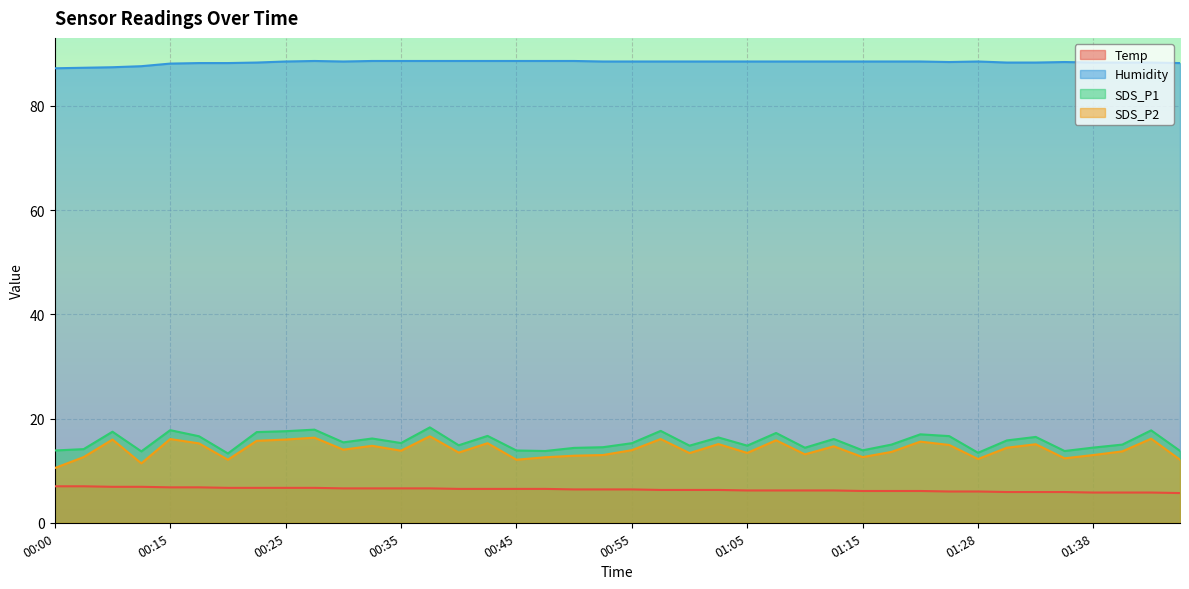

What are all the series names shown in the legend?

Temp, Humidity, SDS_P1, SDS_P2